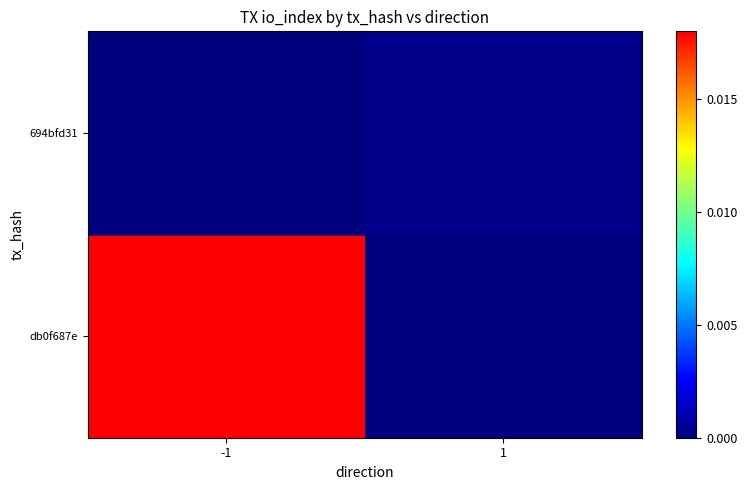

Which label corresponds to the smallest value in the chart?

1